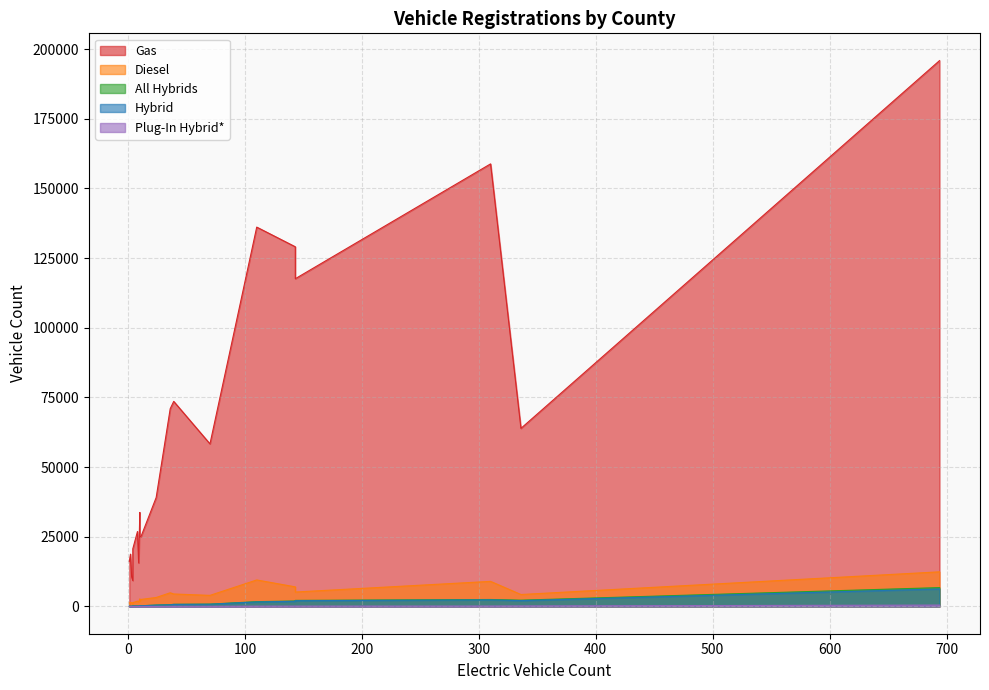

Count the number of categories in the chart.

20